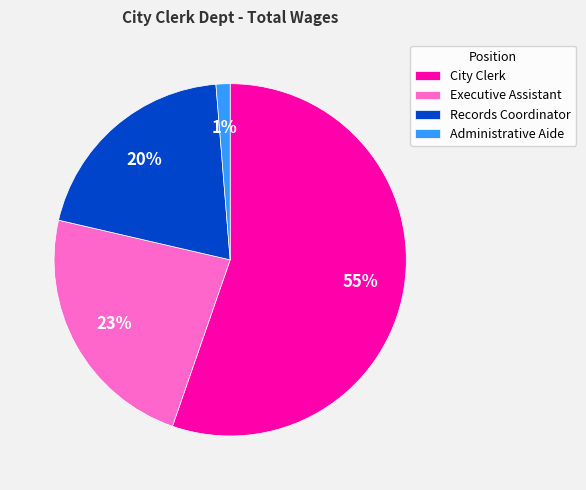

Count the number of slices in the pie.

4